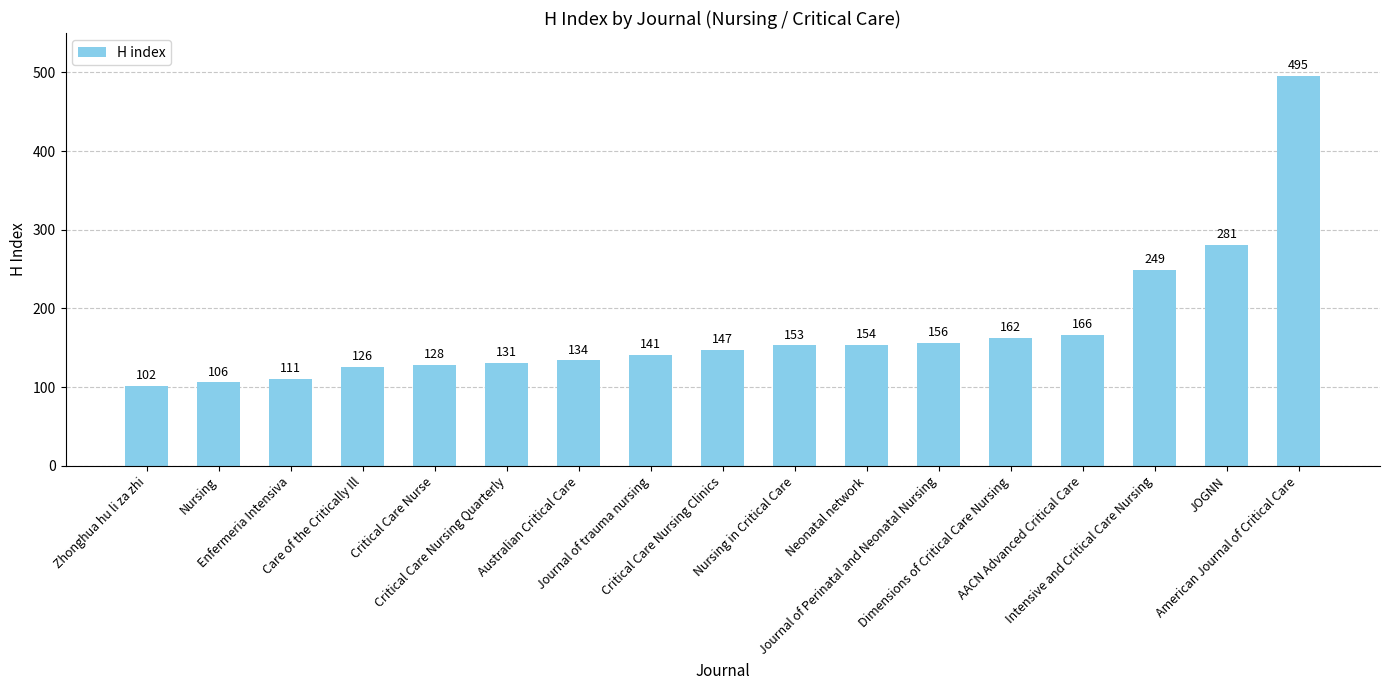

What is the change in value from Zhonghua hu li za zhi to Critical Care Nurse?

+26